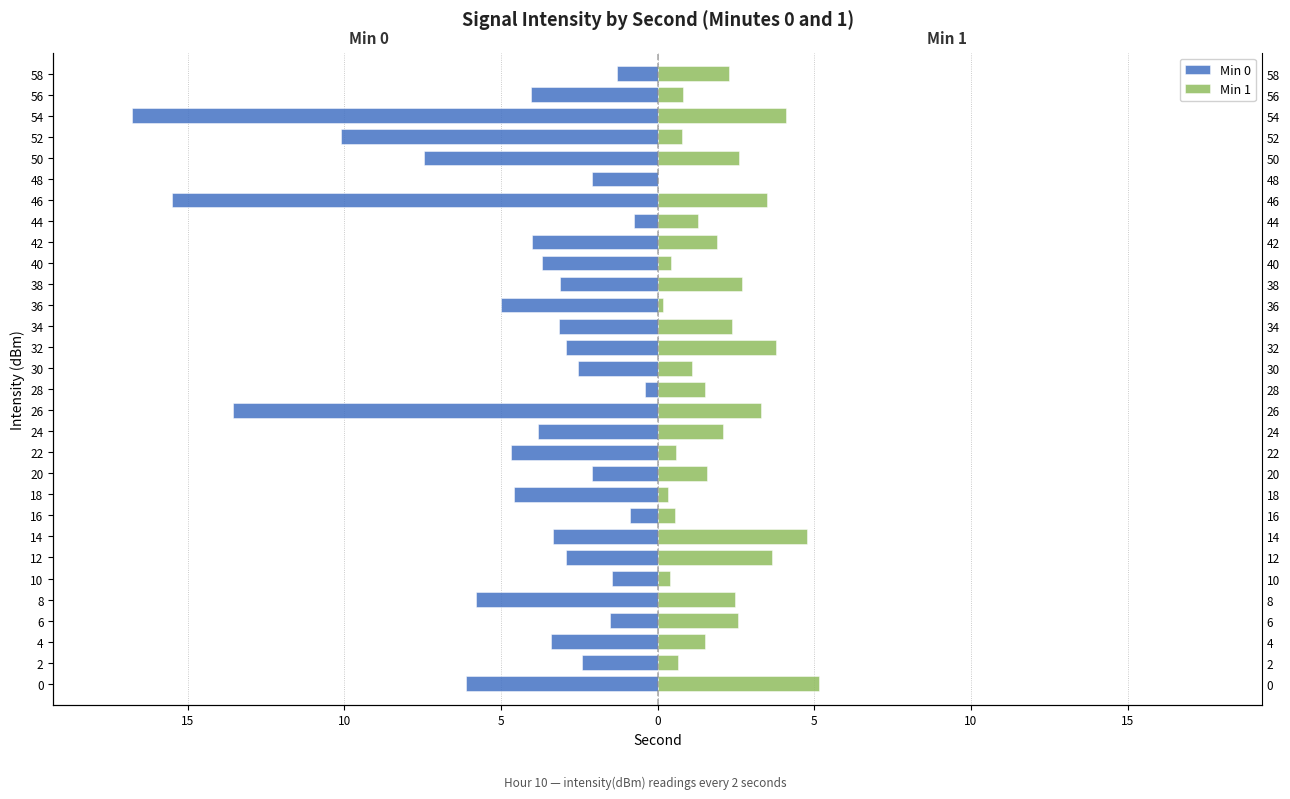

Reading left to right, what are all the values shown in this chart?

Min 0: -6.1	-2.4	-3.4	-1.5	-5.8	-1.5	-2.9	-3.3	-0.9	-4.6	-2.1	-4.7	-3.8	-13.5	-0.4	-2.5	-2.9	-3.1	-5.0	-3.1	-3.7	-4.0	-0.7	-15.5	-2.1	-7.5	-10.1	-16.8	-4.0	-1.3
Min 1: 5.1	0.6	1.5	2.6	2.5	0.4	3.6	4.8	0.6	0.3	1.6	0.6	2.1	3.3	1.5	1.1	3.8	2.4	0.2	2.7	0.4	1.9	1.3	3.5	0.0	2.6	0.8	4.1	0.8	2.3